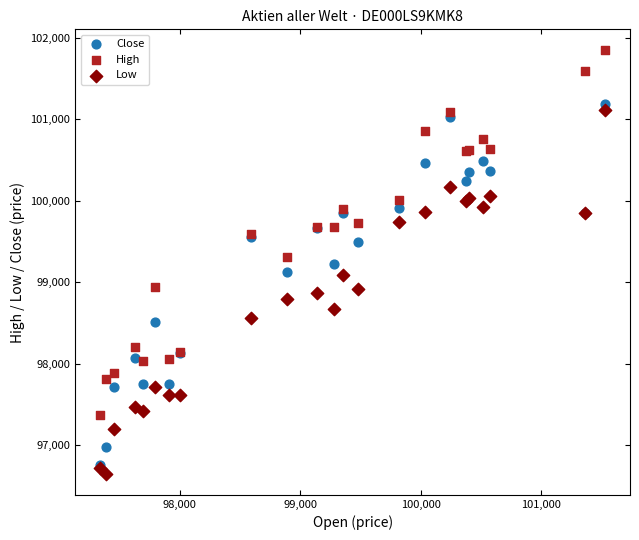

What are all the series names shown in the legend?

Close, High, Low